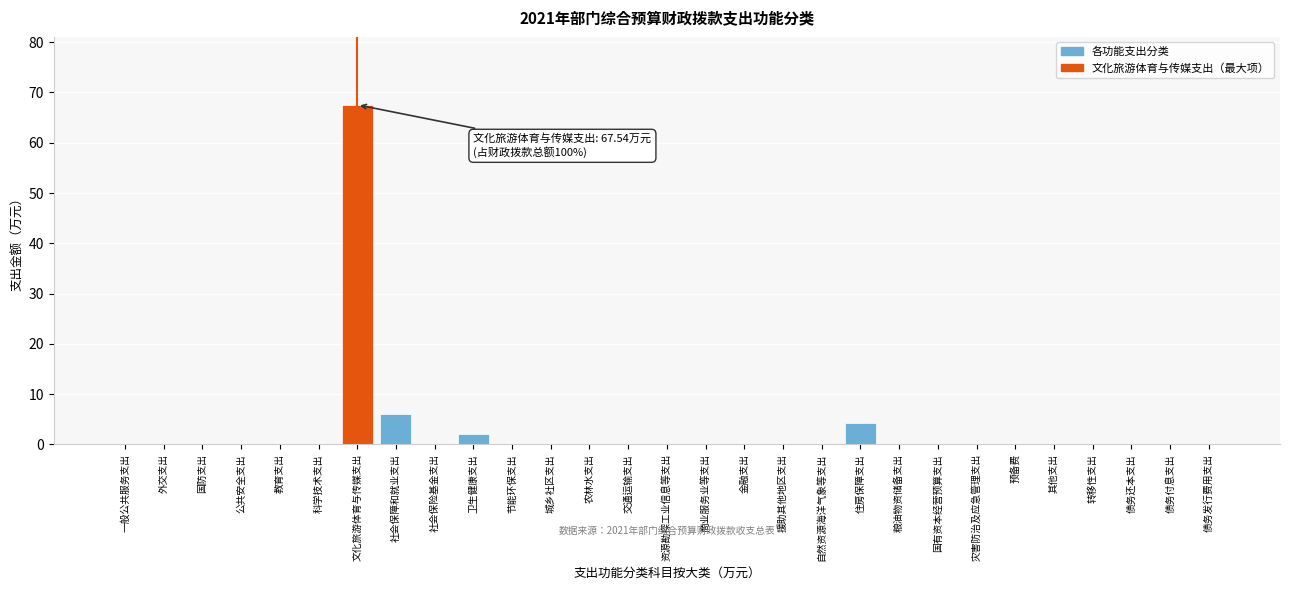

The value at 商业服务业等支出 is 0.0. True or false?

True